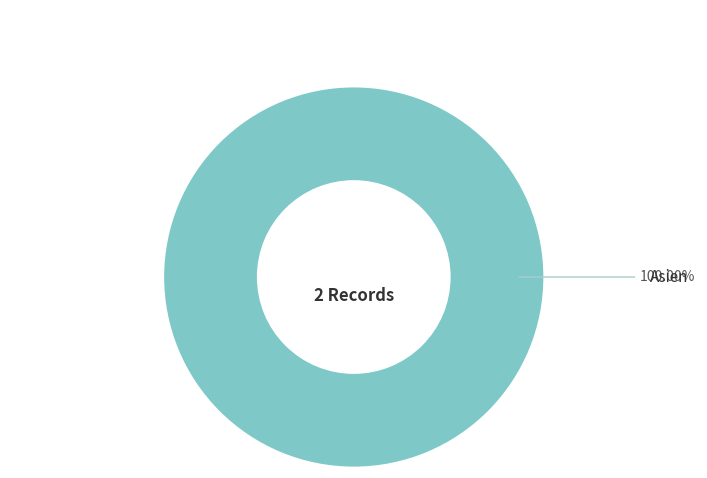

Is there any slice that represents more than half of the pie?

Yes